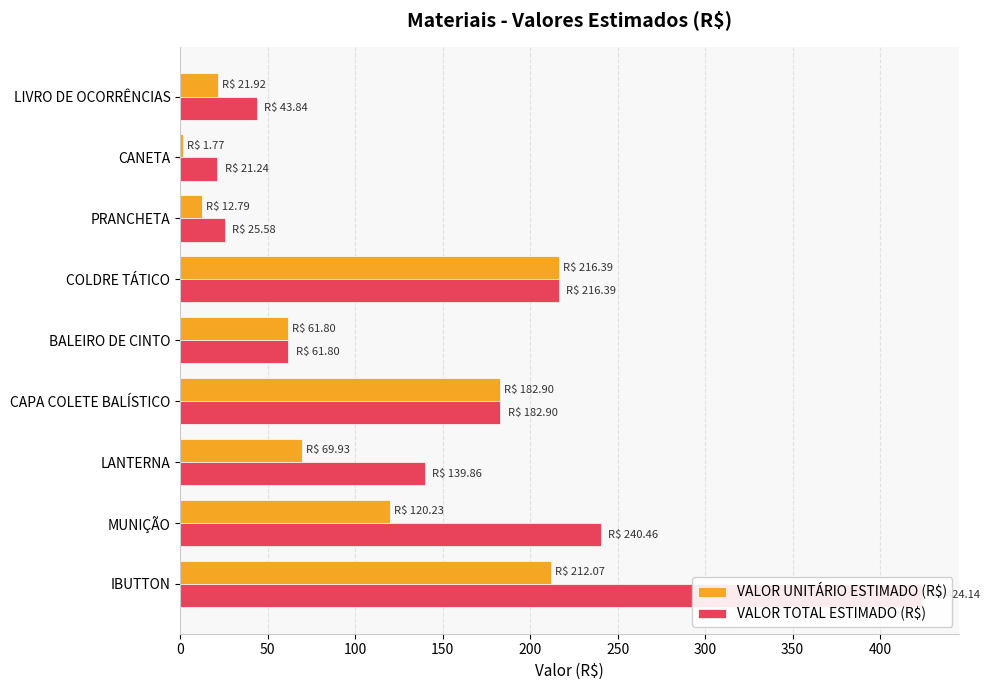

What is the difference between the second highest and second lowest values in the VALOR UNITÁRIO ESTIMADO (R$) series?

199.3